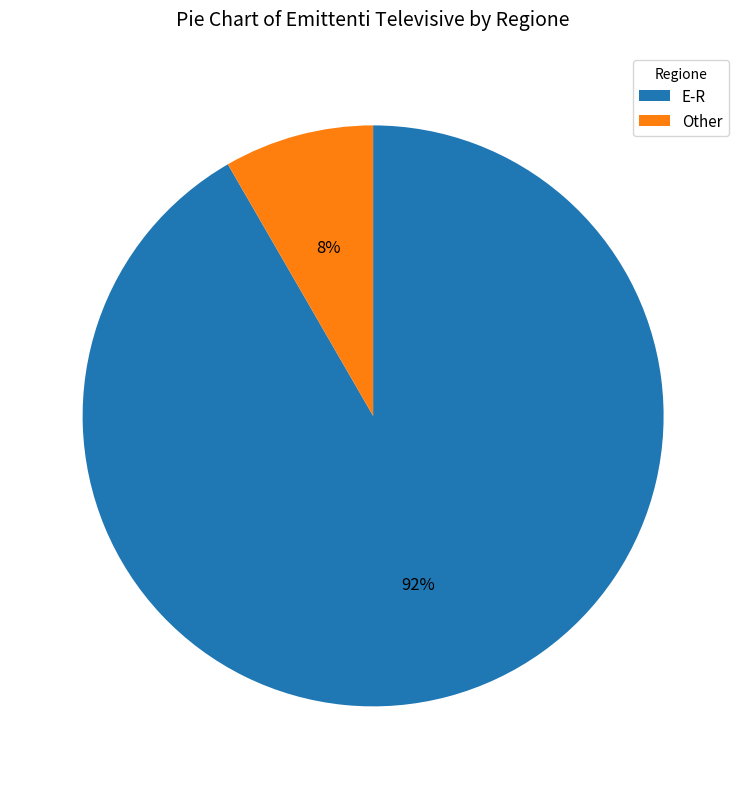

What is the smallest slice in the pie chart?

Other